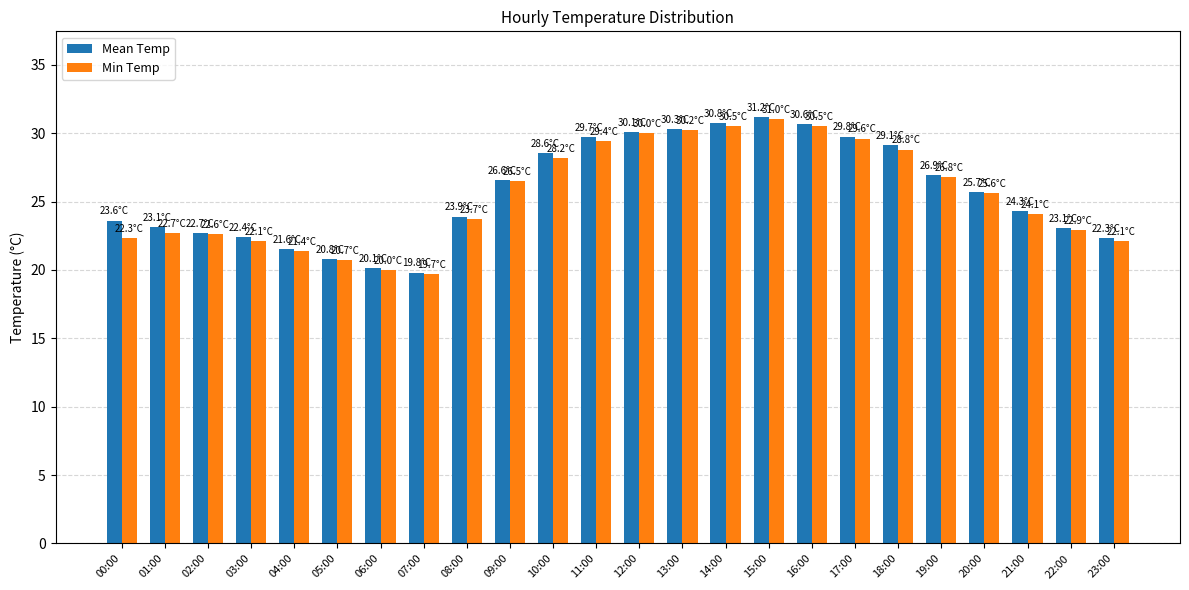

What is the average value of the Min Temp series?

25.5